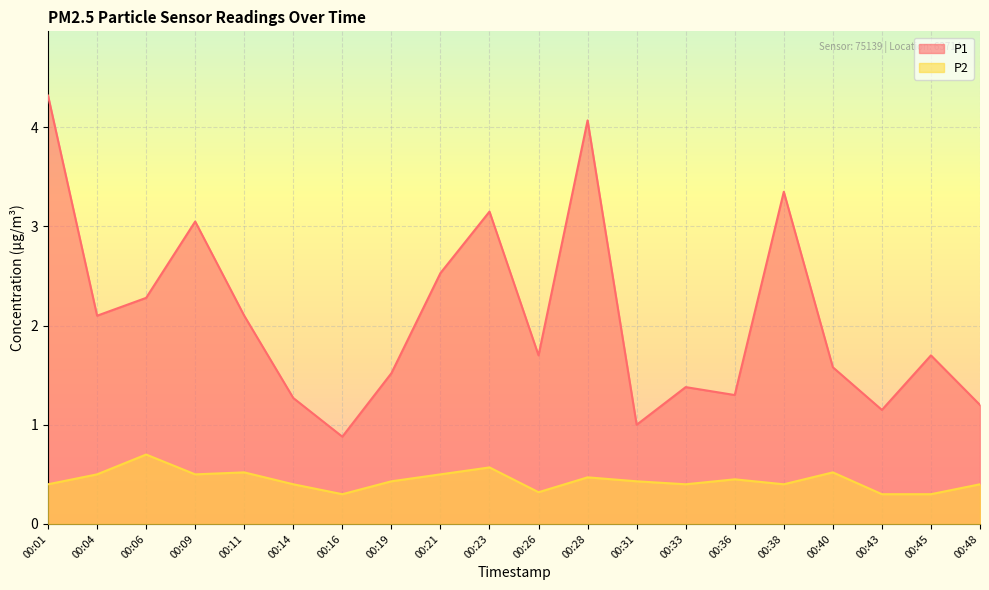

What is the difference between the P1 values at 00:16 and 00:28?

3.2